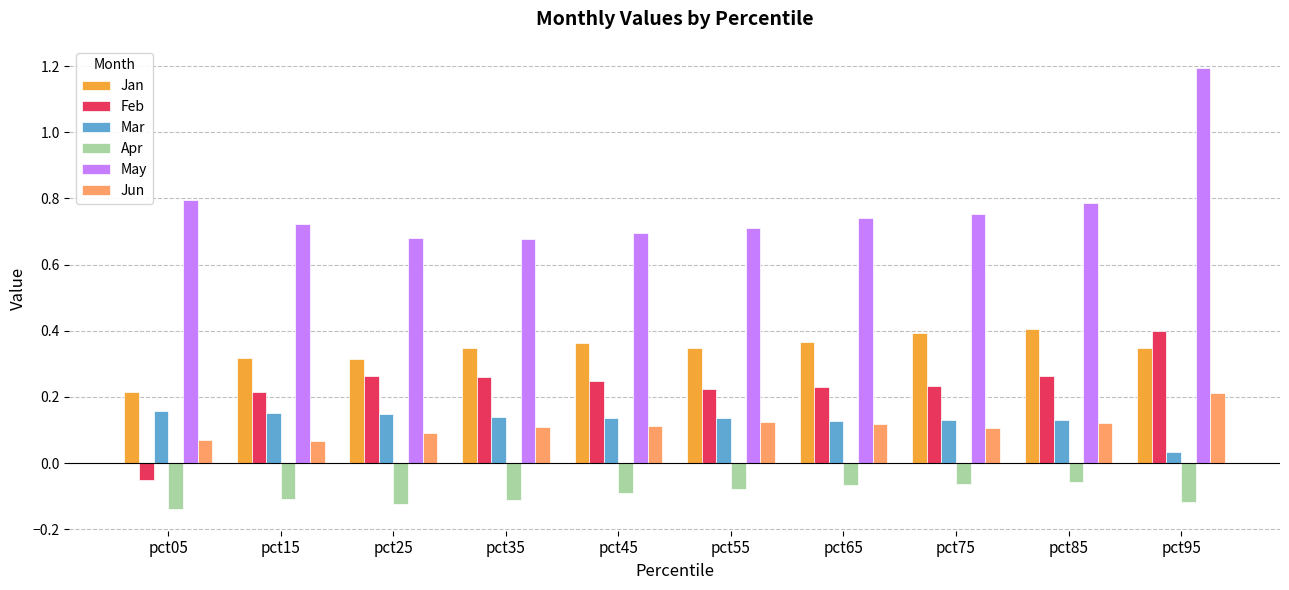

At which label does Feb reach its peak?

pct95